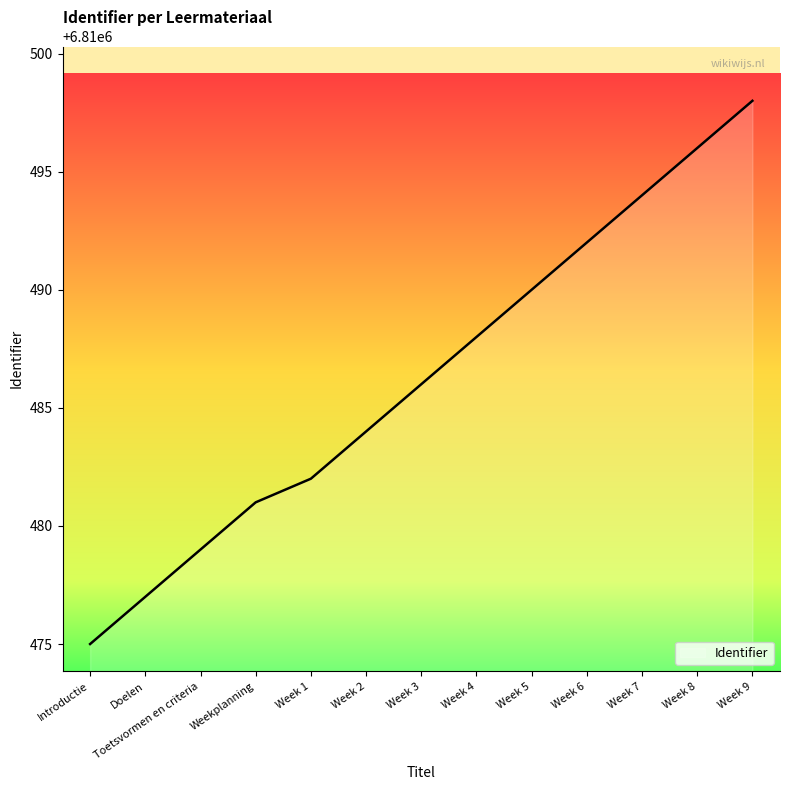

Is it true that the value at Week 9 is 6810498?

True